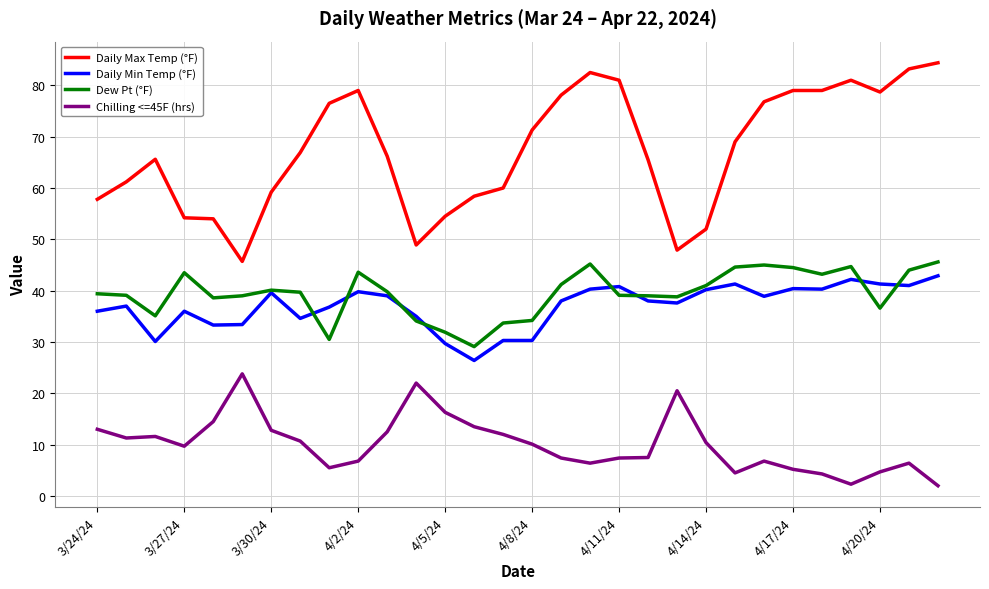

True or false: Chilling <=45F (hrs) and Daily Min Temp (°F) cross at least once.

False